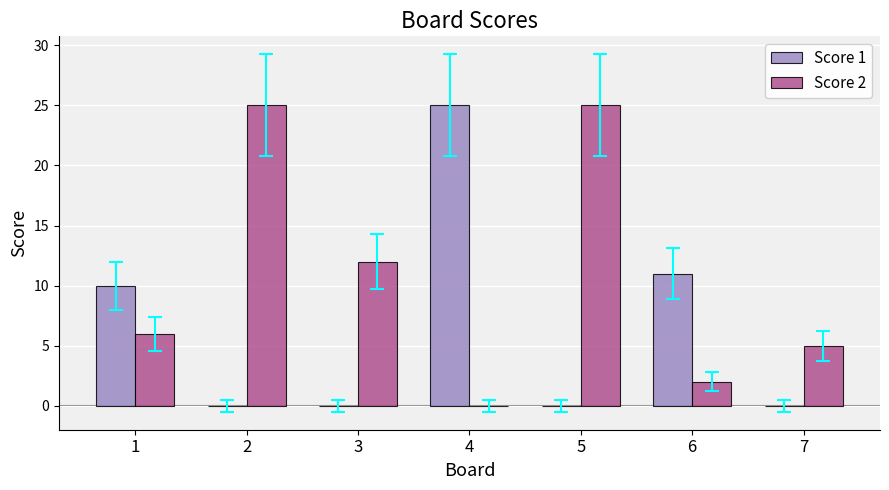

Which series has the largest total across all categories?

Score 2